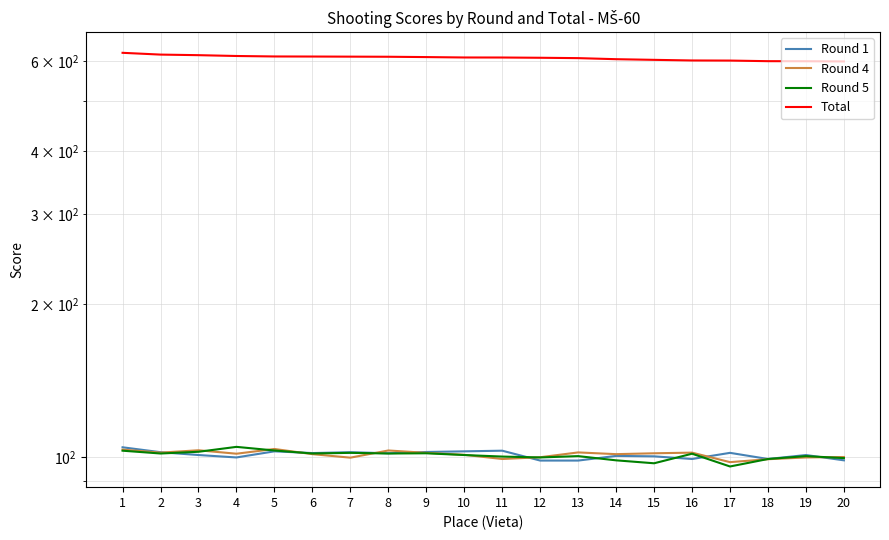

True or false: Round 5 has a value of 101.9 at 9.

True